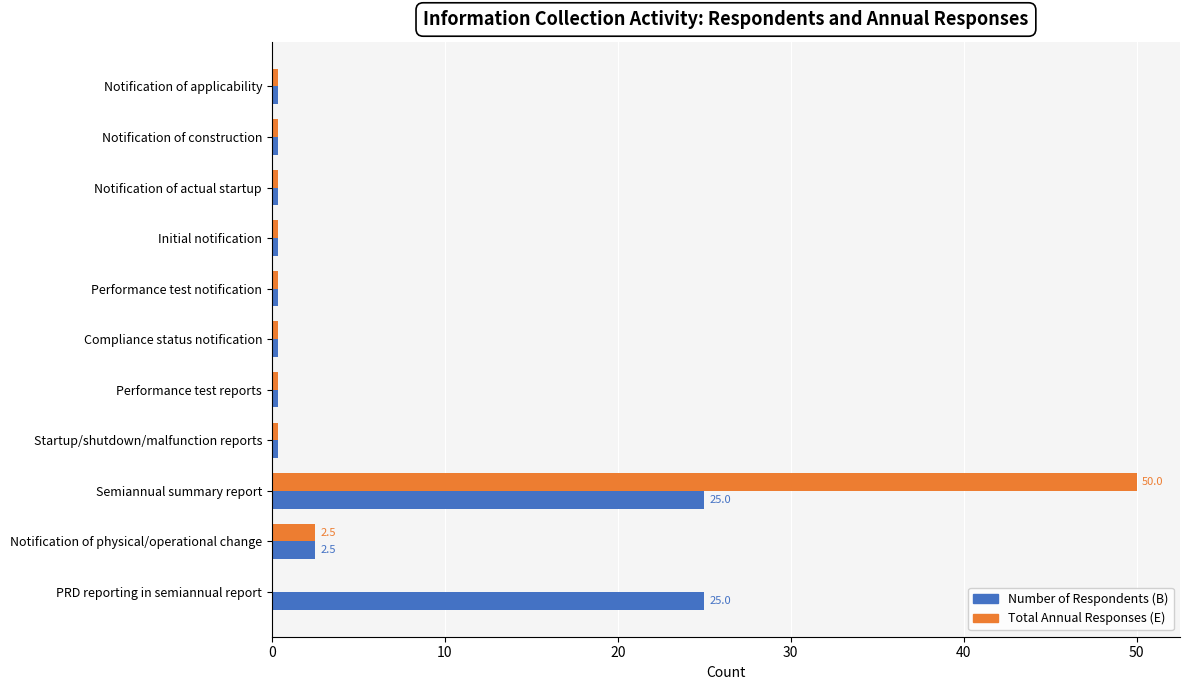

Which label corresponds to the largest value in the chart?

Semiannual summary report